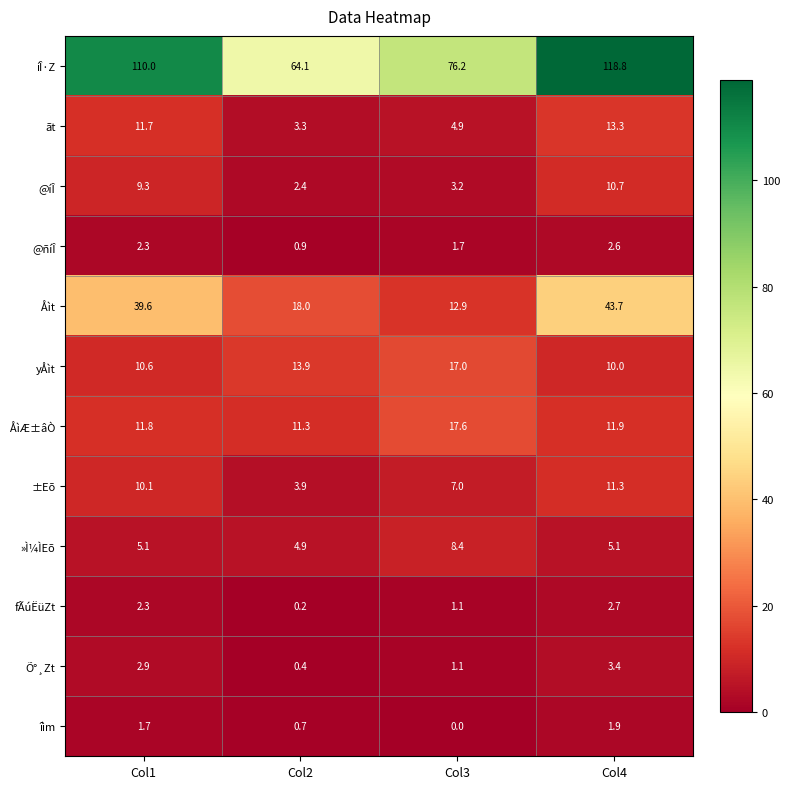

Rank the series by their maximum value, from lowest to highest.

îìm, @ñíÎ, fÃúËüZt, Õ°¸Zt, »Ì¼ÌEõ, @íÎ, ±Eõ, ãt, yÅìt, ÅìÆ±âÒ, Åìt, íÎ·Z